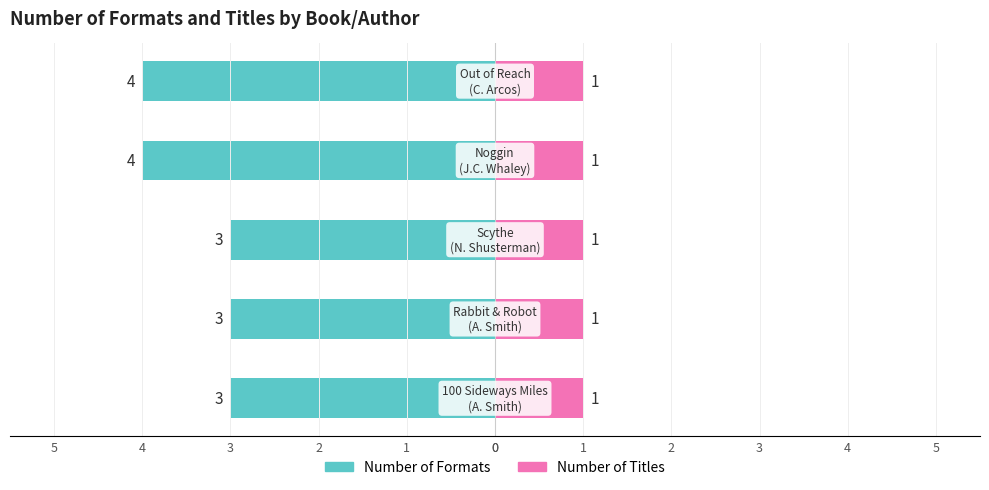

What are all the series names shown in the legend?

Number of Formats, Number of Titles